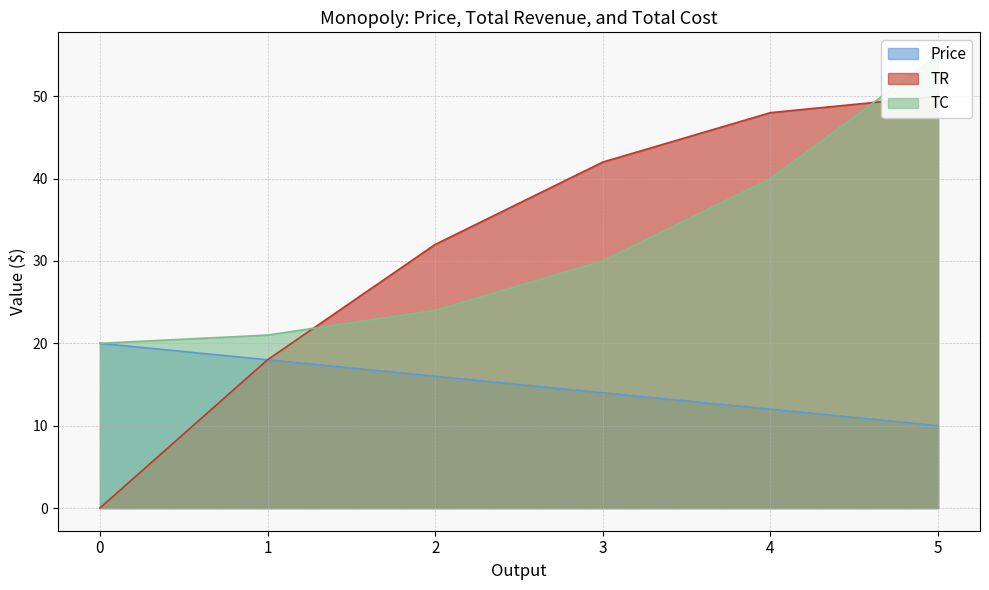

At how many categories does at least one series exceed 31?

4